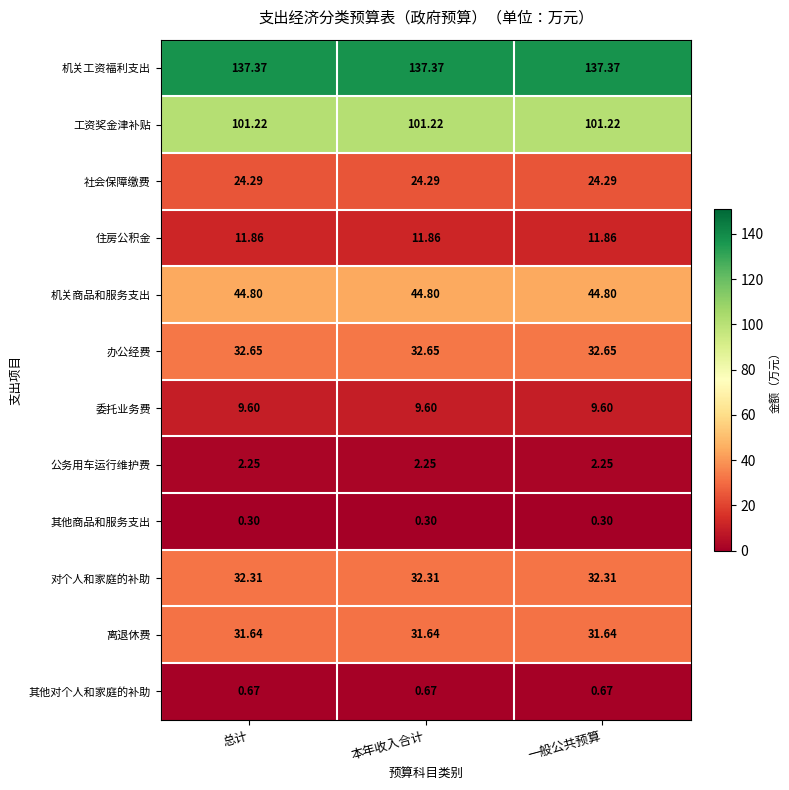

Rank the series by their maximum value, from lowest to highest.

其他商品和服务支出, 其他对个人和家庭的补助, 公务用车运行维护费, 委托业务费, 住房公积金, 社会保障缴费, 离退休费, 对个人和家庭的补助, 办公经费, 机关商品和服务支出, 工资奖金津补贴, 机关工资福利支出